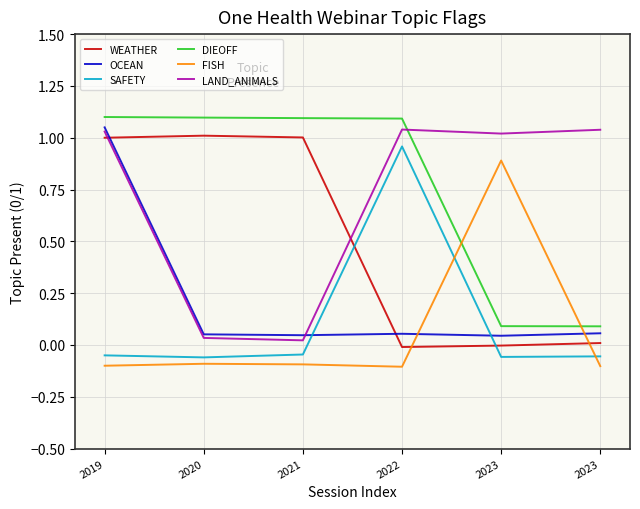

List the series in order of their peak value, lowest first.

FISH, SAFETY, WEATHER, LAND_ANIMALS, OCEAN, DIEOFF